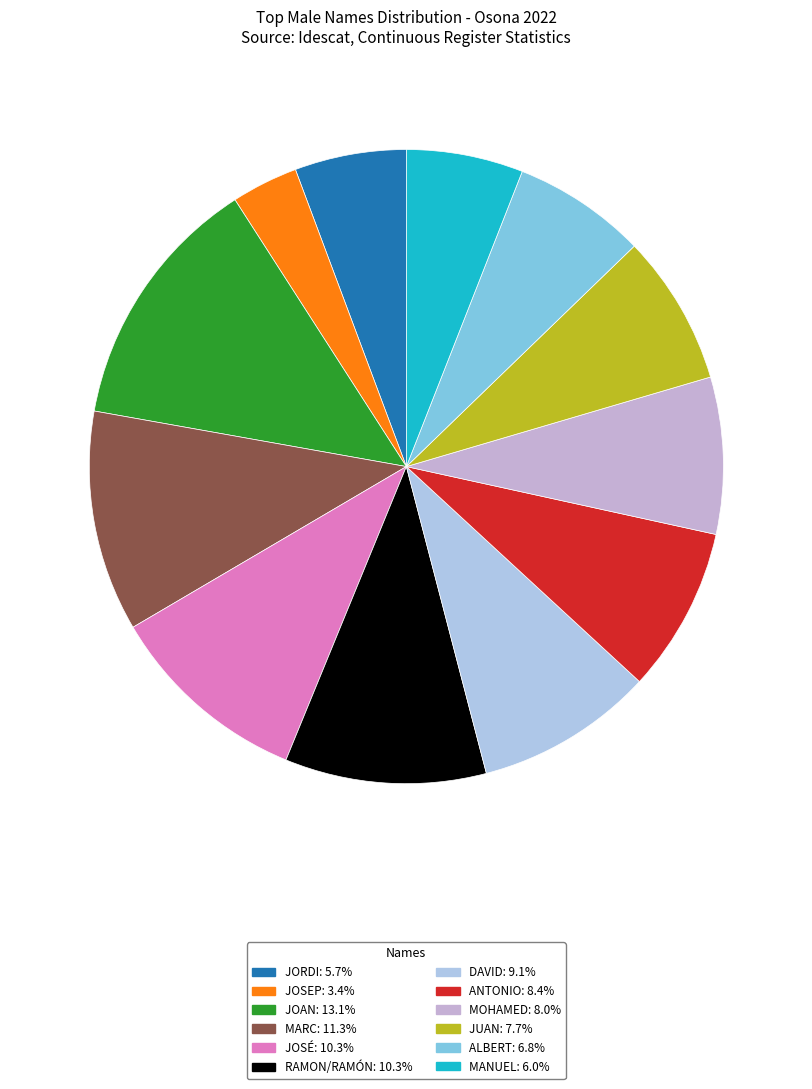

Combined, what portion of the pie is ANTONIO and MOHAMED?

16.4%